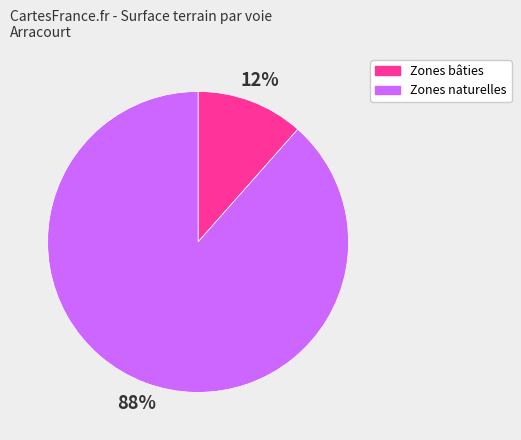

To the nearest percent, what percentage of the pie is Zones bâties?

12%